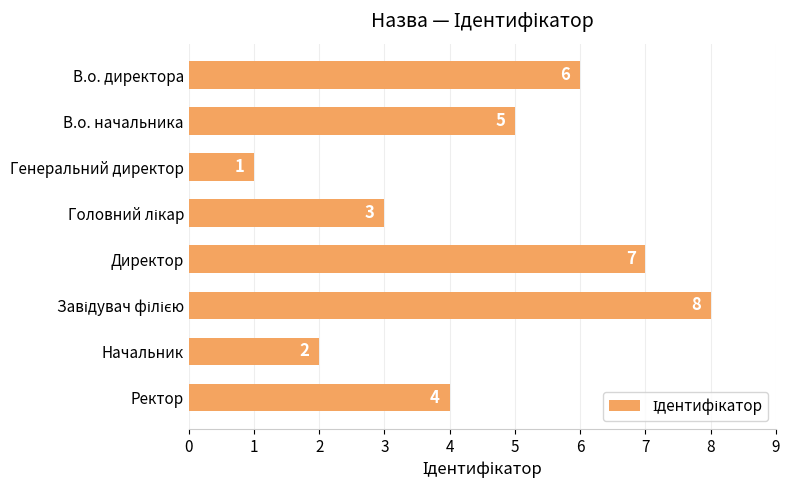

What is the sum of all values?

36